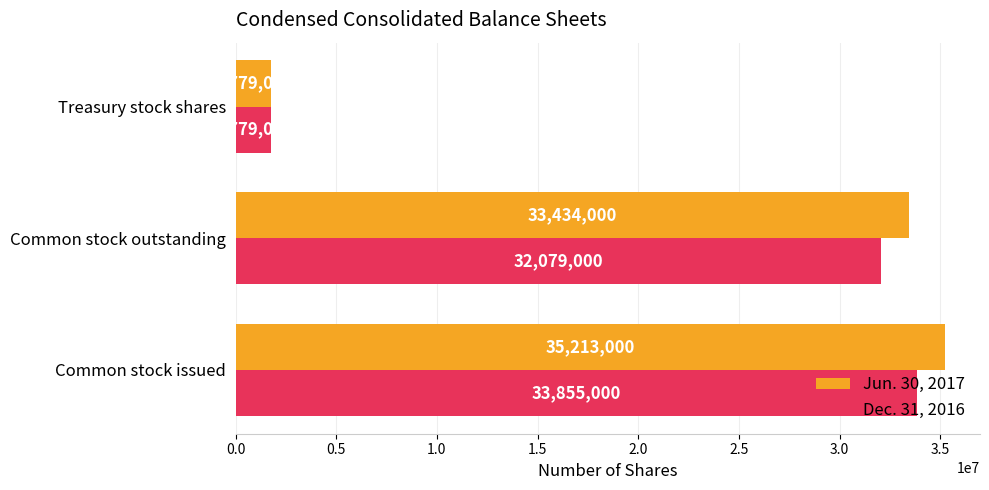

How many series are shown in this chart?

2